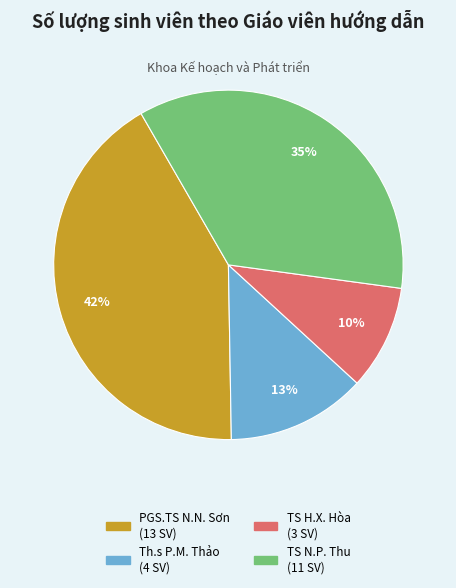

To the nearest percent, what is the average slice percentage?

25%